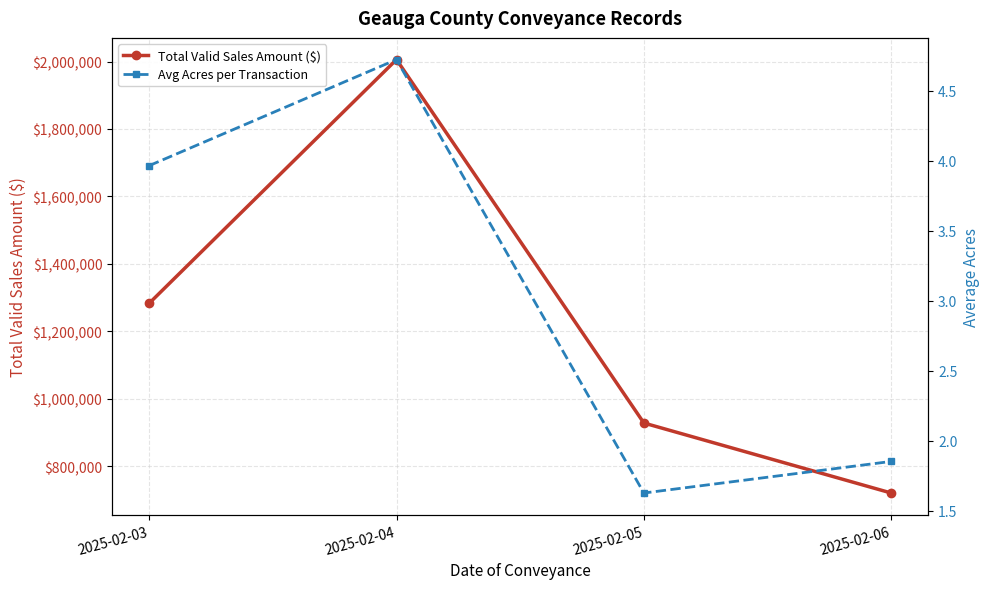

Reading left to right, list all the values displayed in this chart.

Total Valid Sales Amount ($): 1282700.0	2006000.0	927700.0	720000.0
Avg Acres per Transaction: 4.0	4.7	1.6	1.9